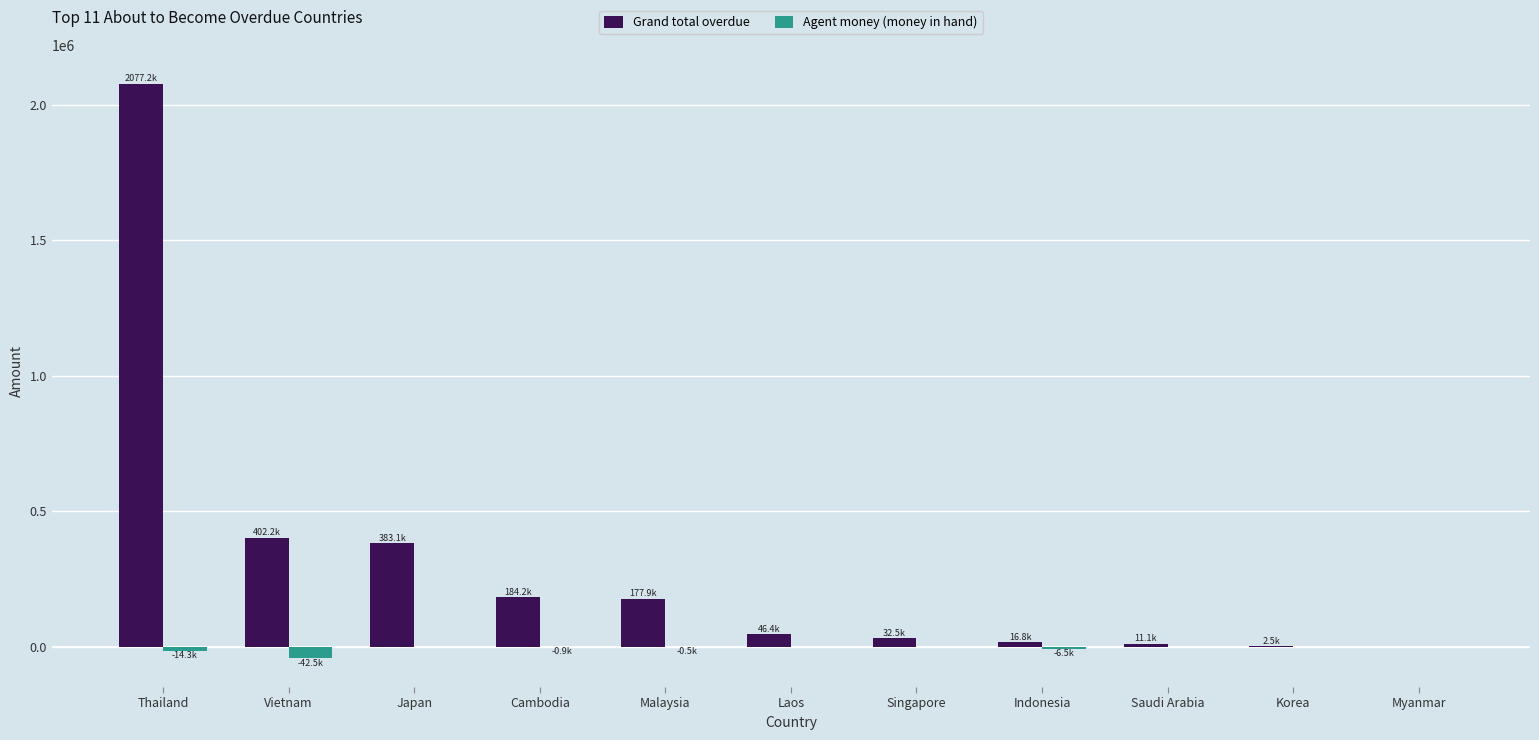

What is the sum of all Grand total overdue values?

3334044.5